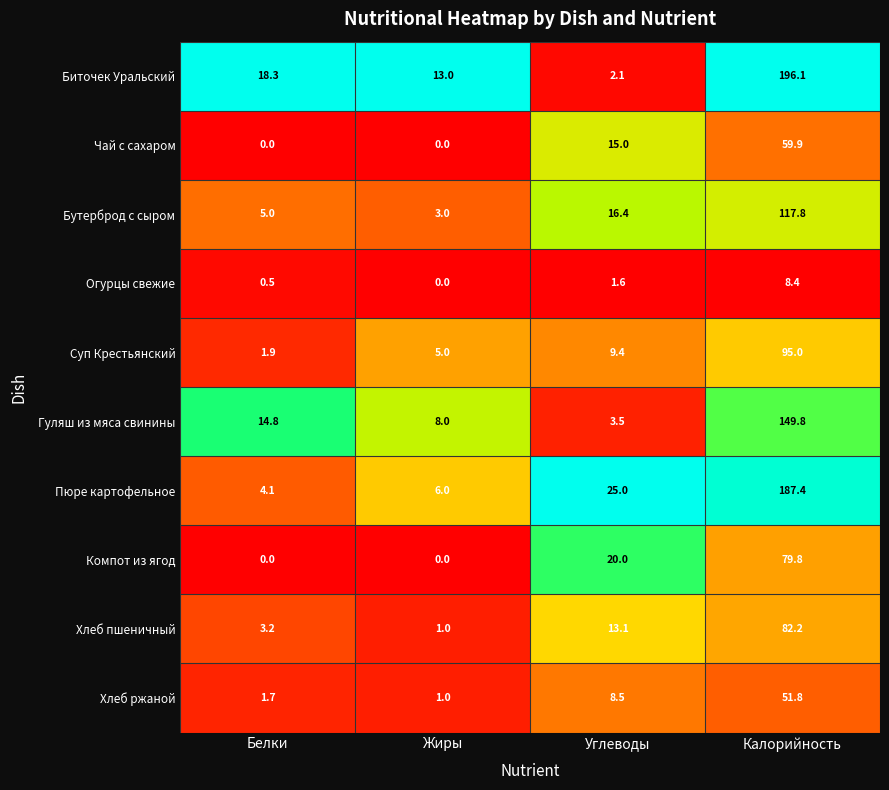

The value of Гуляш из мяса свинины at Жиры is 8.0. True or false?

True